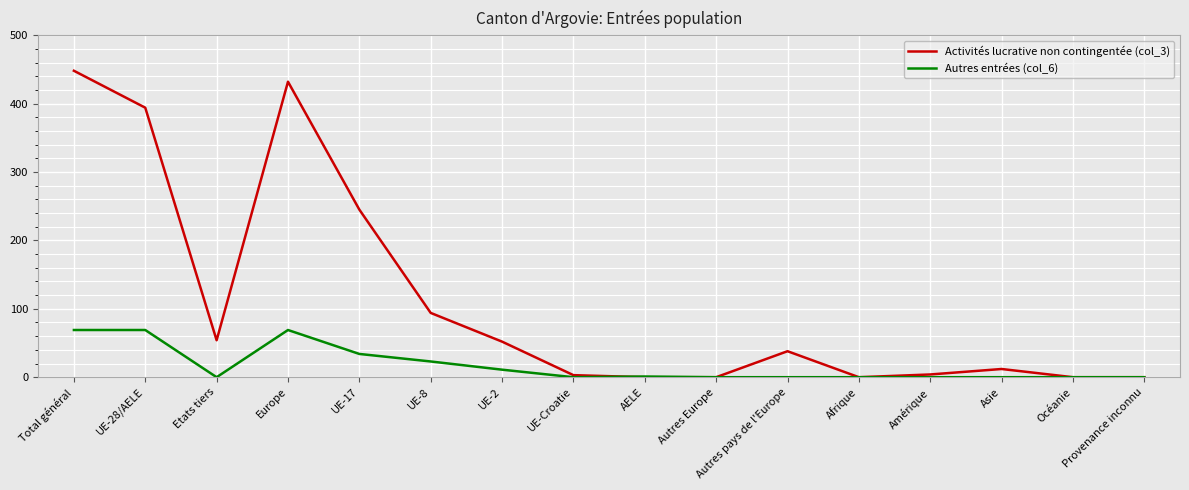

What is the average value of the Activités lucrative non contingentée (col_3) series?

111